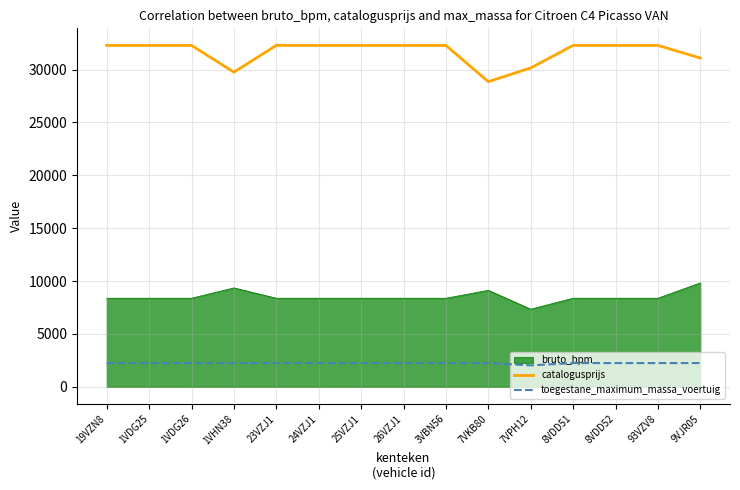

List the series in order of their overall mean, lowest first.

toegestane_maximum_massa_voertuig, bruto_bpm, catalogusprijs